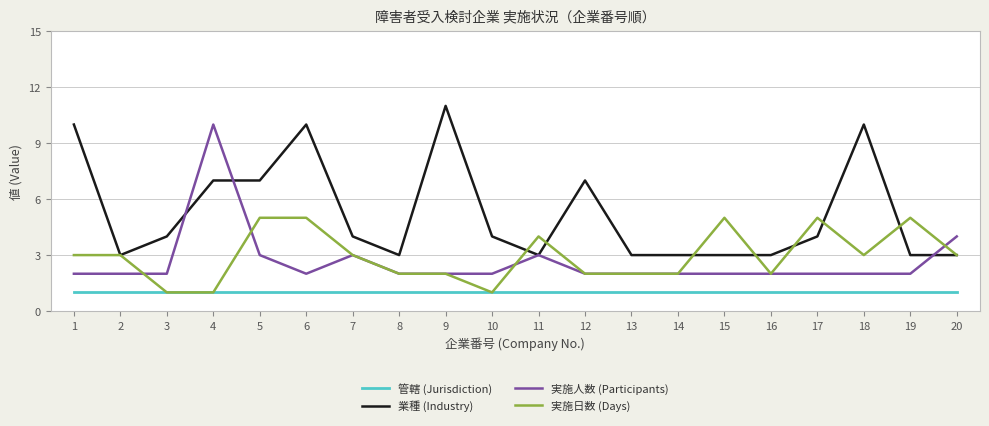

What is the smallest value displayed?

1